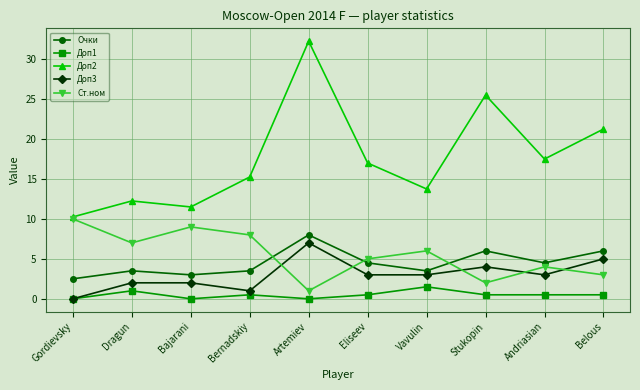

Where do Очки and Ст.ном first cross each other?

Bernadskiy and Artemiev